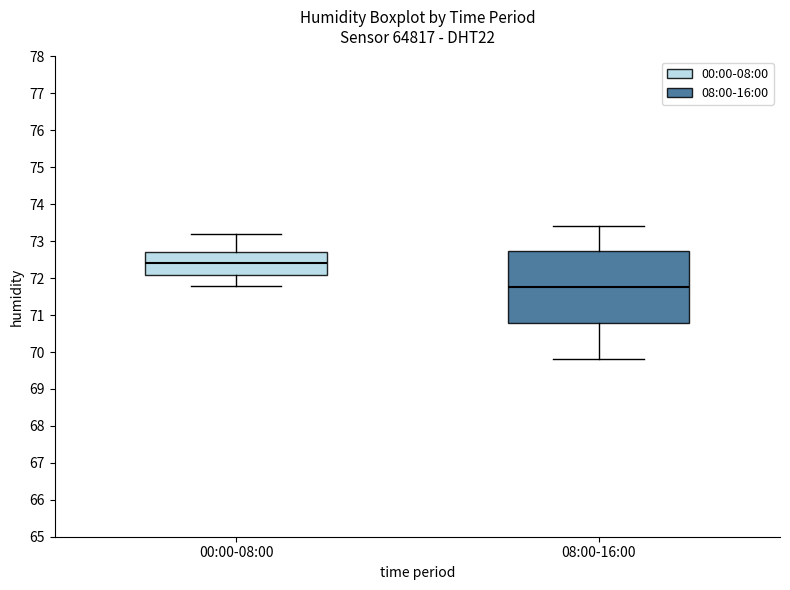

Reading left to right, transcribe this box plot: for each box, give where its median line is, the range the box spans, and where its two whiskers end, as read against the y-axis. The values are not printed on the chart, so give them approximately, as read against the axis.

00:00-08:00: median 72.4, box 72.1 to 72.7, whiskers 71.8 to 73.2
08:00-16:00: median 71.8, box 70.8 to 72.7, whiskers 69.8 to 73.4